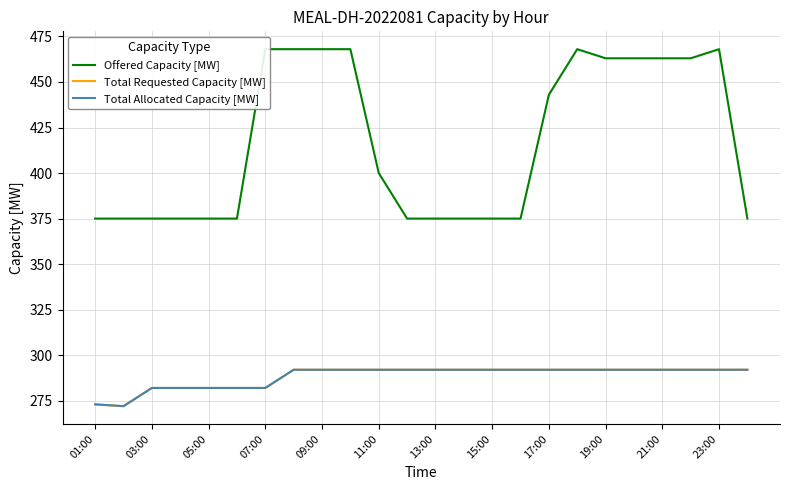

Is this an area chart (filled region under the line)?

No